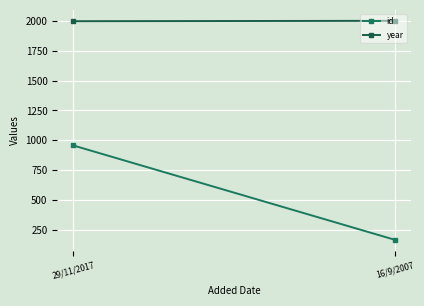

What value does the id series have at 29/11/2017, to the nearest 10?

960